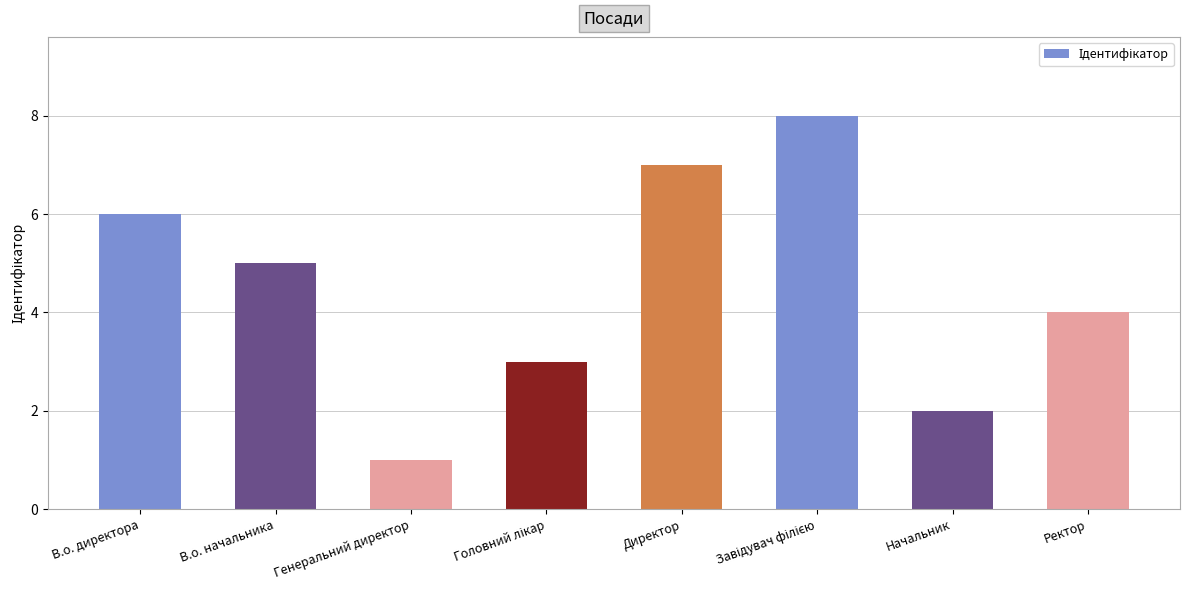

What is the greatest value displayed?

8